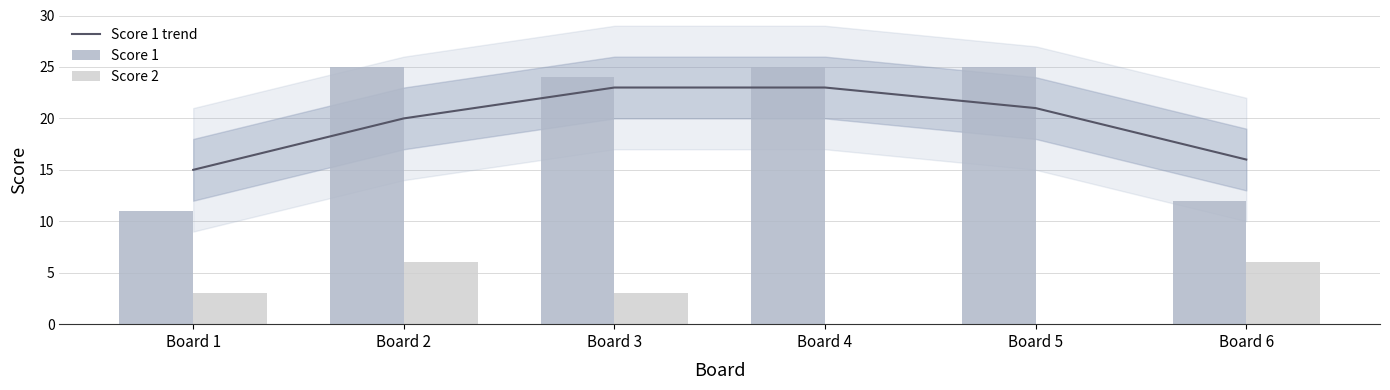

Between Board 2 and Board 3, which series saw the biggest shift?

Score 1 trend